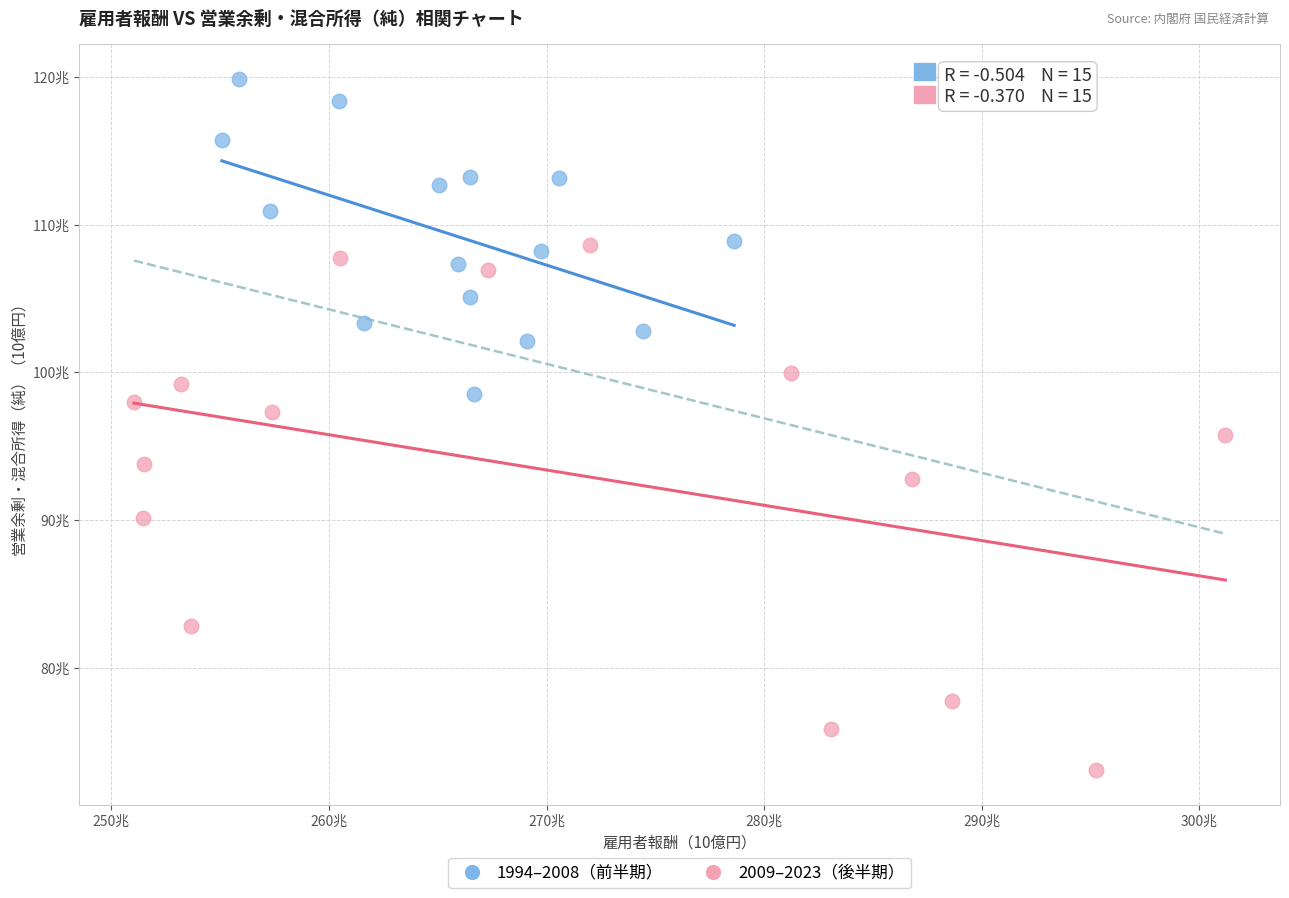

Which series contains the lowest Y value?

2009–2023（後半期）